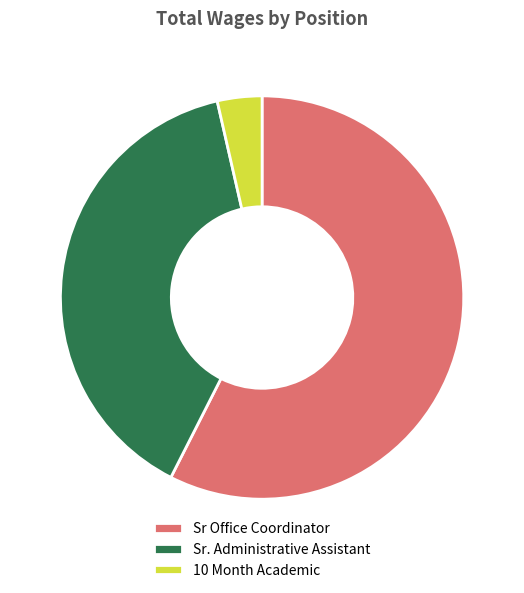

What is the smallest slice in the pie chart?

10 Month Academic